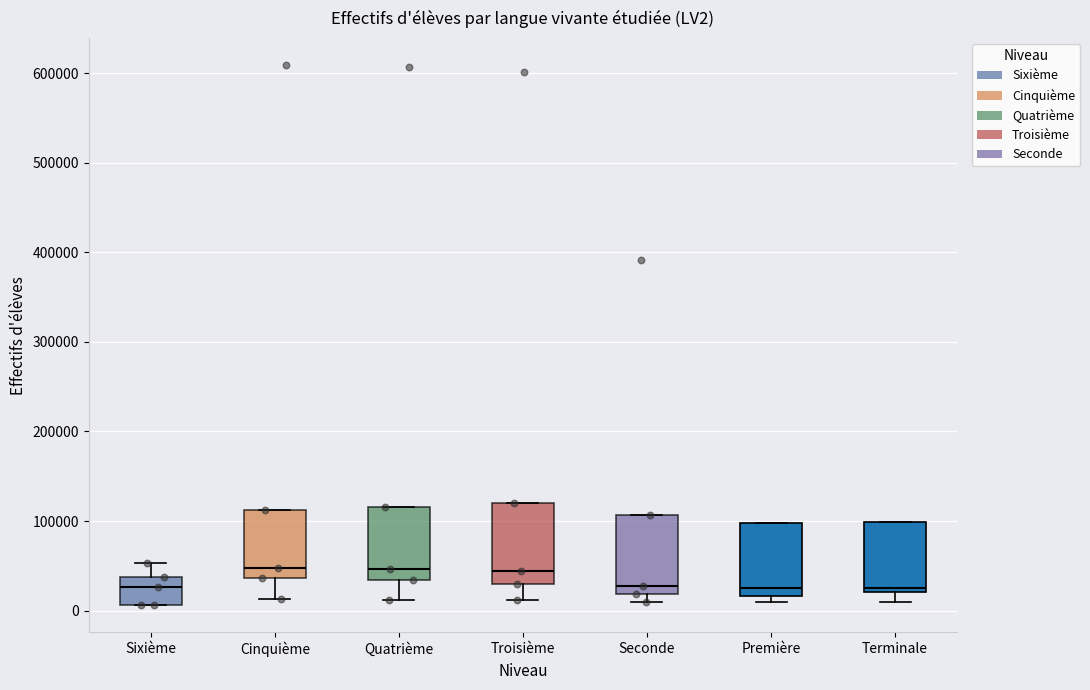

Reading left to right, transcribe this box plot: for each box, give where its median line is, the range the box spans, and where its two whiskers end, as read against the y-axis. The values are not printed on the chart, so give them approximately, as read against the axis.

Sixième: median 30000, box 10000 to 40000, whiskers 10000 to 50000
Cinquième: median 50000, box 40000 to 110000, whiskers 10000 to 110000
Quatrième: median 50000, box 30000 to 120000, whiskers 10000 to 120000
Troisième: median 40000, box 30000 to 120000, whiskers 10000 to 120000
Seconde: median 30000, box 20000 to 110000, whiskers 10000 to 110000
Première: median 30000, box 20000 to 100000, whiskers 10000 to 100000
Terminale: median 30000, box 20000 to 100000, whiskers 10000 to 100000